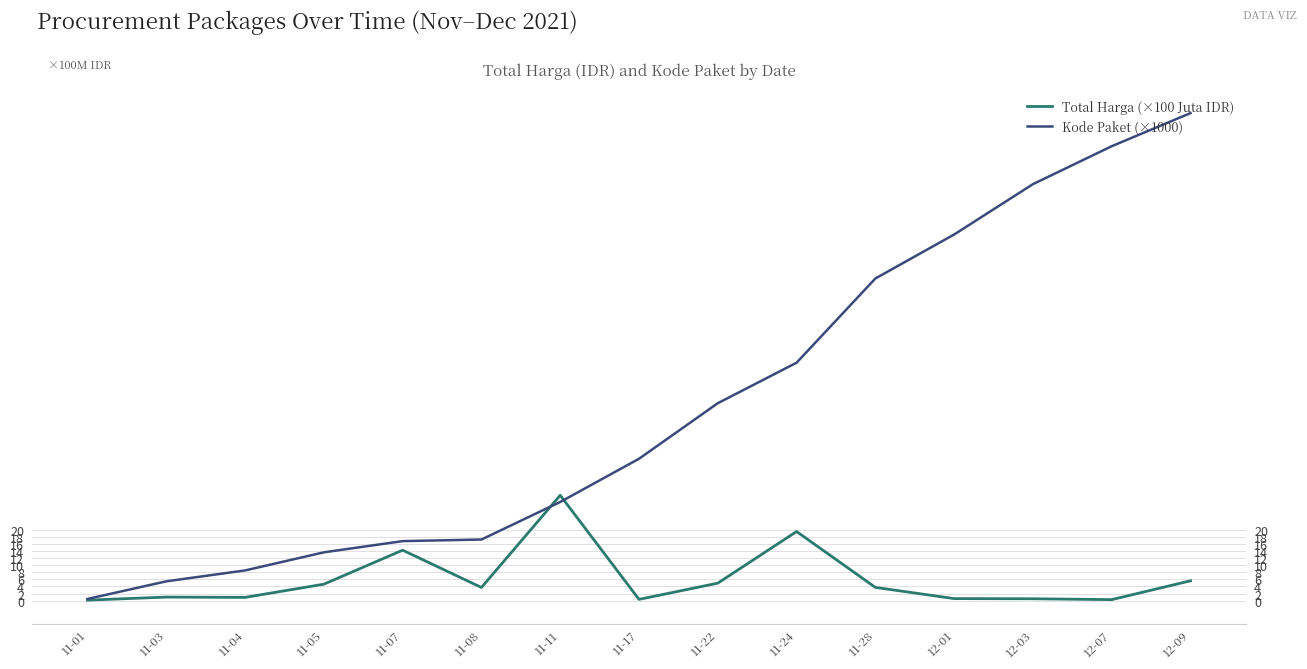

What are all the series names shown in the legend?

Total Harga (×100 Juta IDR), Kode Paket (×1000)